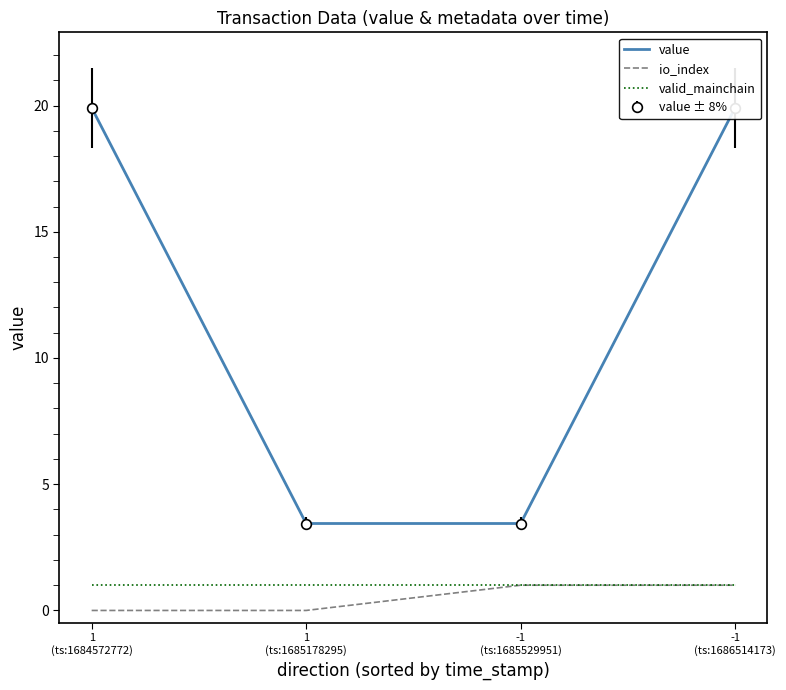

How many lines are shown in the chart?

3